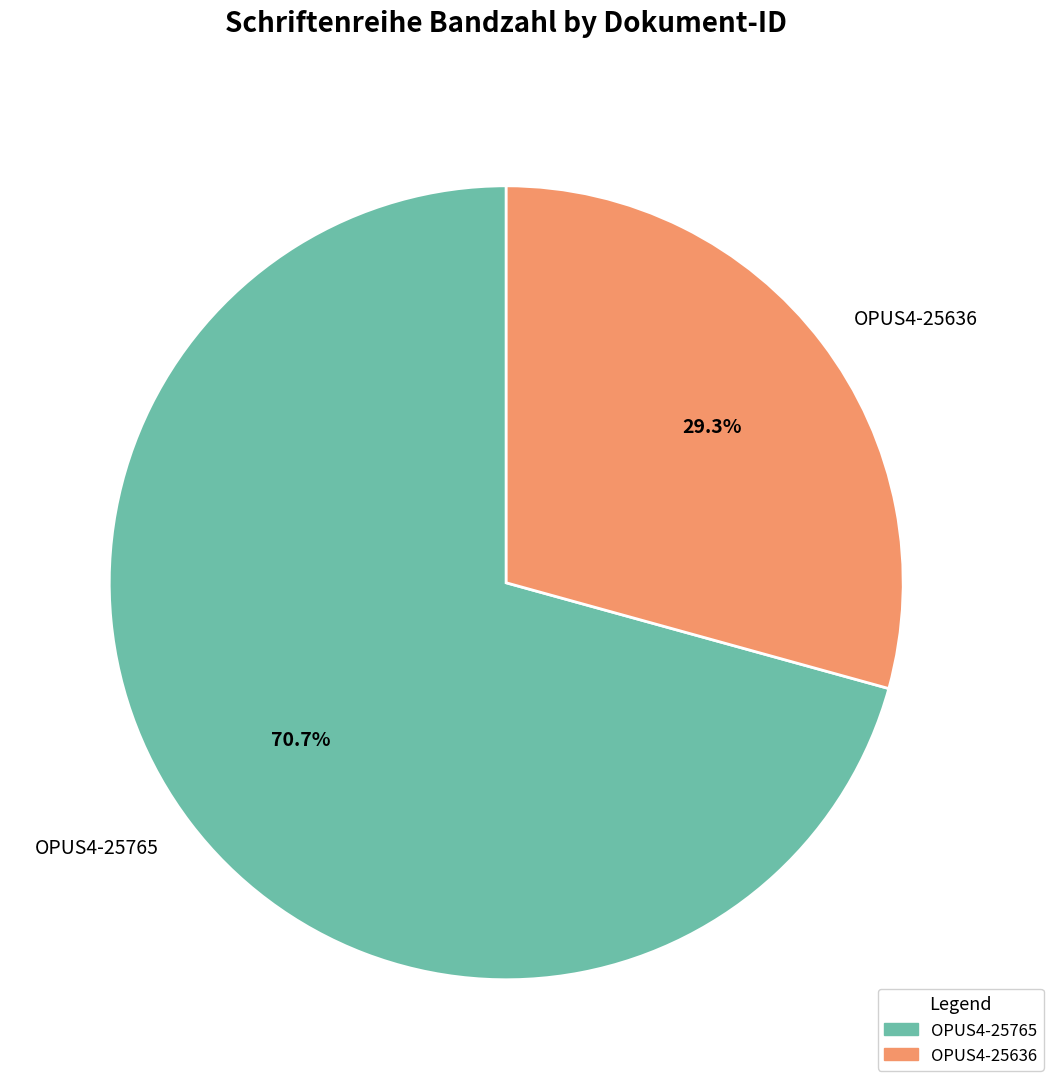

Between OPUS4-25636 and OPUS4-25765, which is larger?

OPUS4-25765